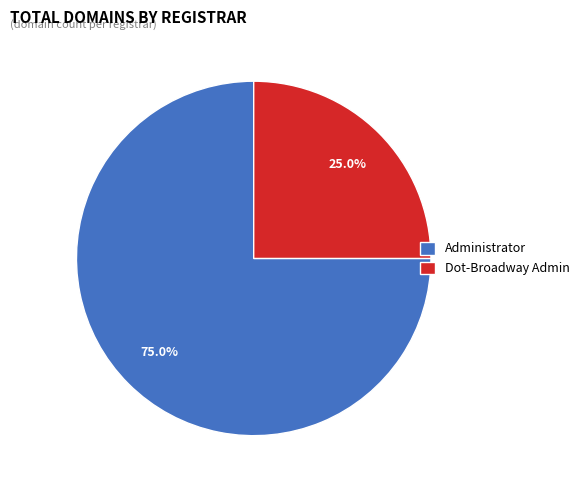

What is the total percentage of Administrator and Dot-Broadway Admin?

100.0%